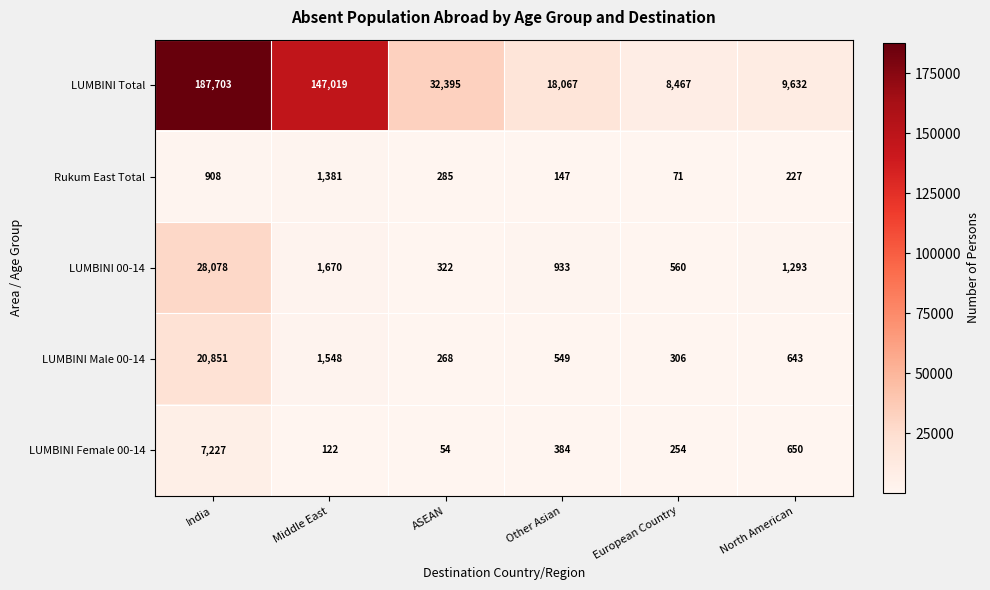

At how many categories does at least one series exceed 105134?

2